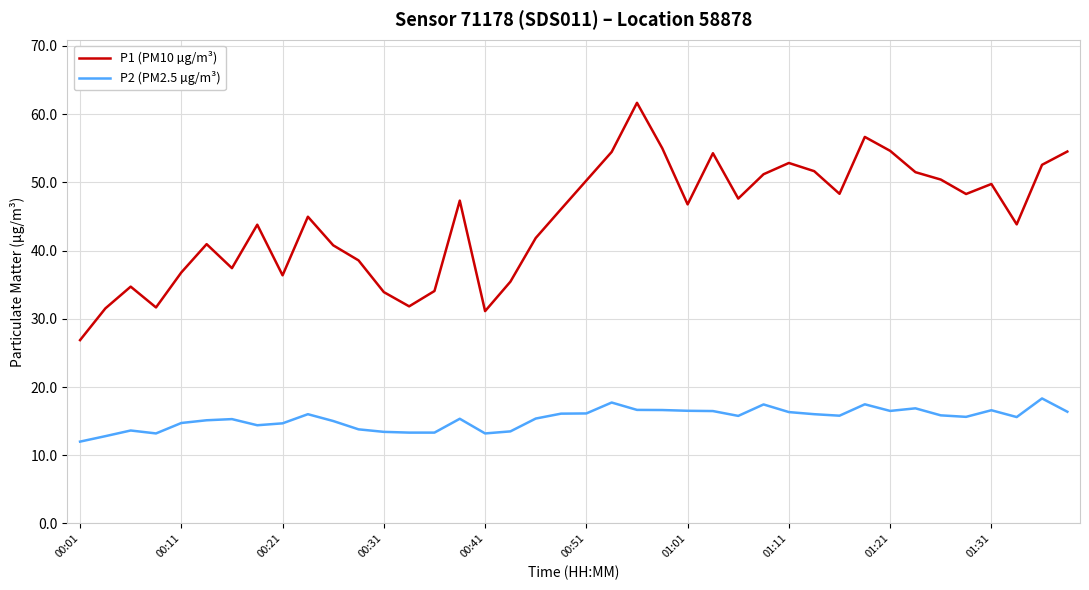

True or false: P2 (PM2.5 µg/m³) and P1 (PM10 µg/m³) intersect in this chart.

False